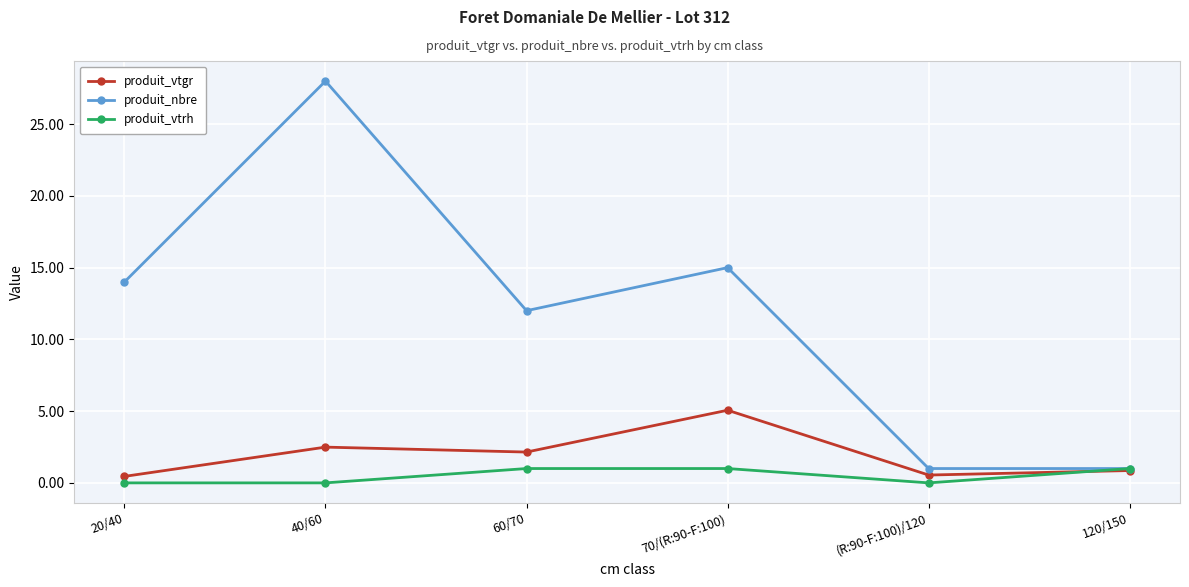

List the series in order of their peak value, lowest first.

produit_vtrh, produit_vtgr, produit_nbre